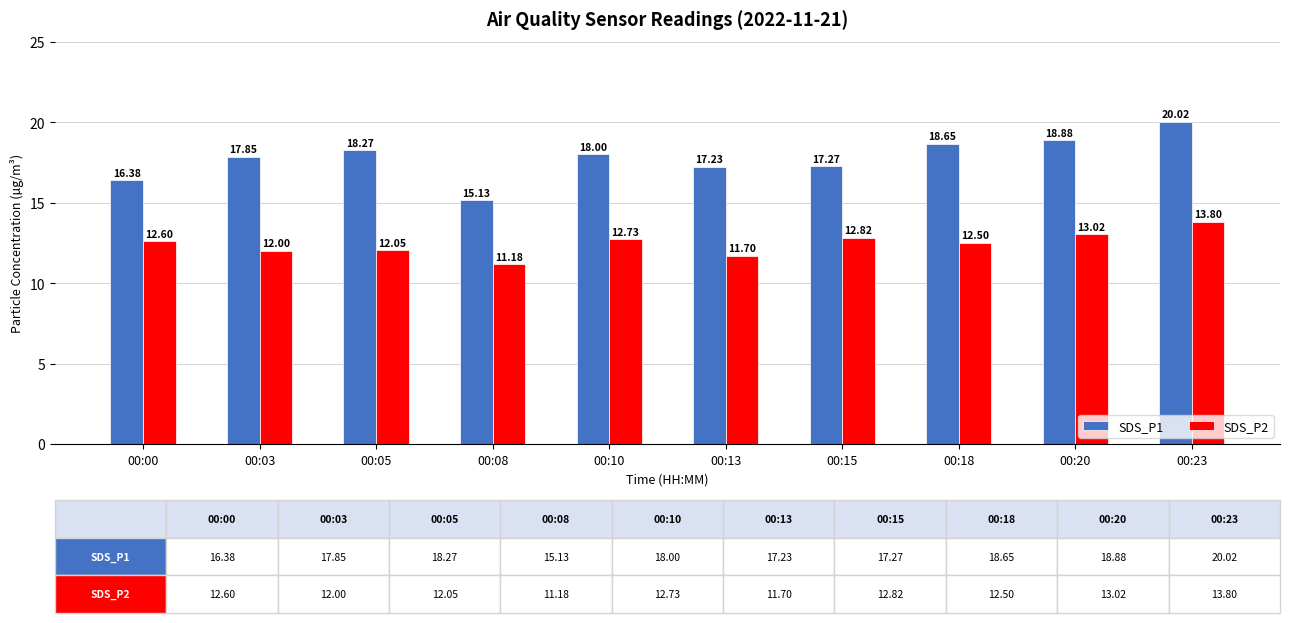

What is the average value of the SDS_P2 series?

12.4